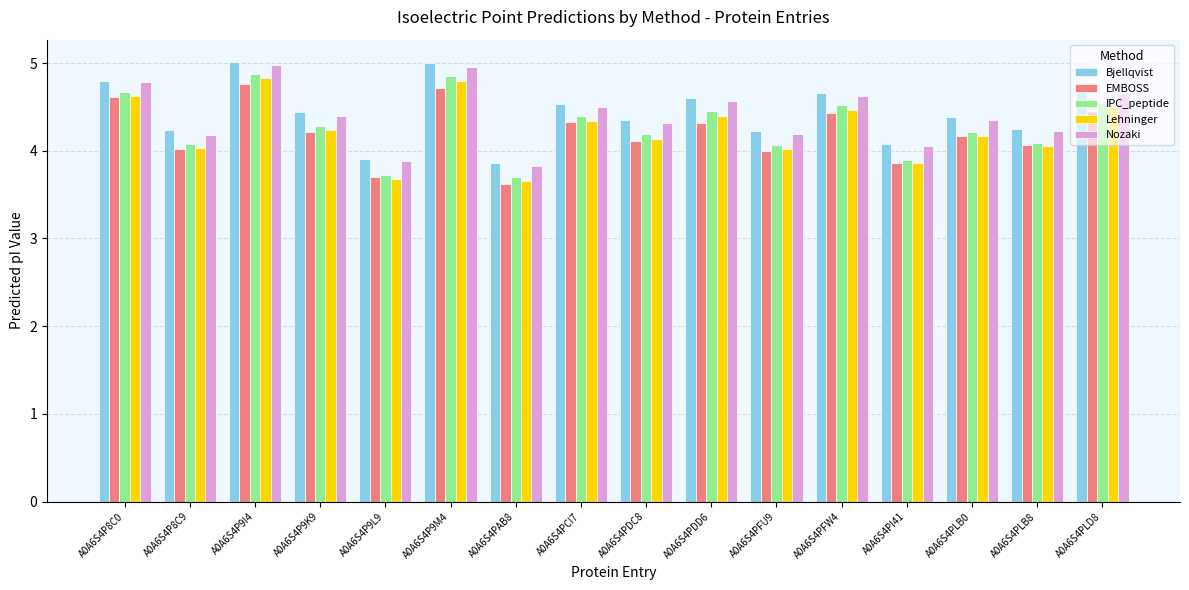

What is the smallest value displayed?

3.6